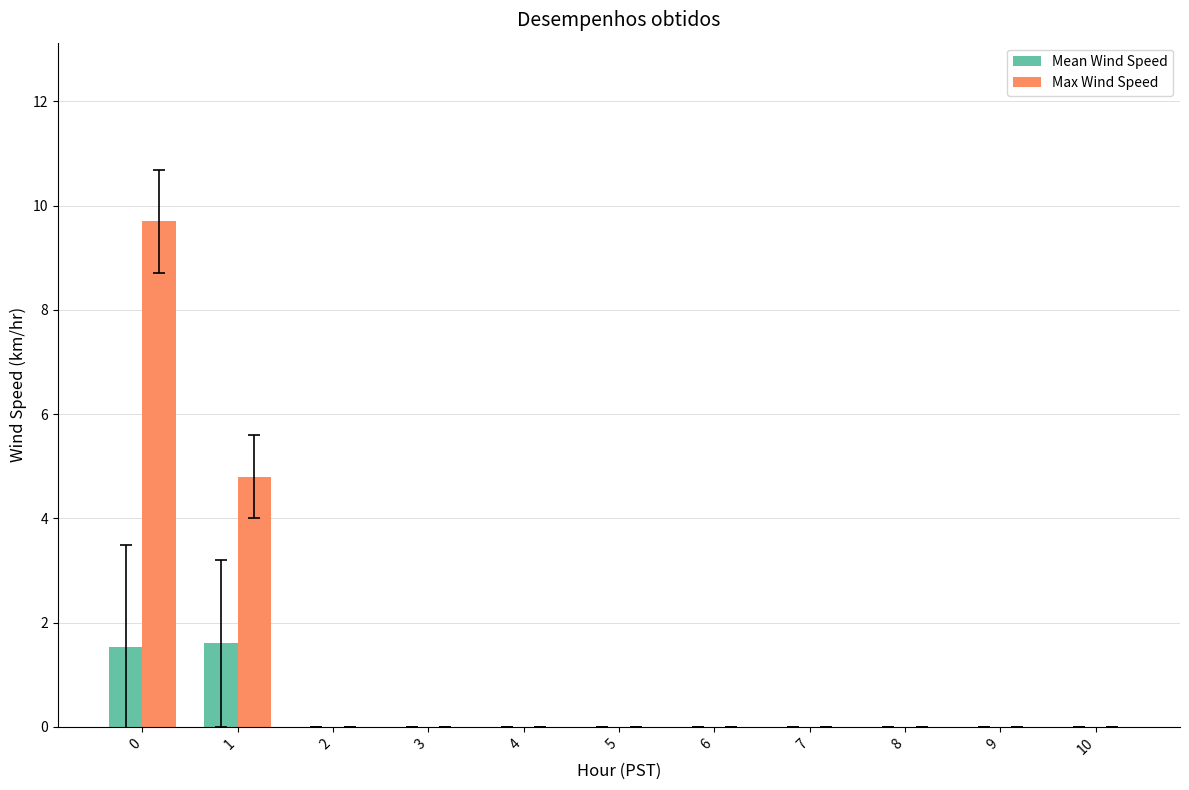

Reading left to right, transcribe all the data shown in this chart.

Mean Wind Speed: 1.5	1.6	0.0	0.0	0.0	0.0	0.0	0.0	0.0	0.0	0.0
Max Wind Speed: 9.7	4.8	0.0	0.0	0.0	0.0	0.0	0.0	0.0	0.0	0.0